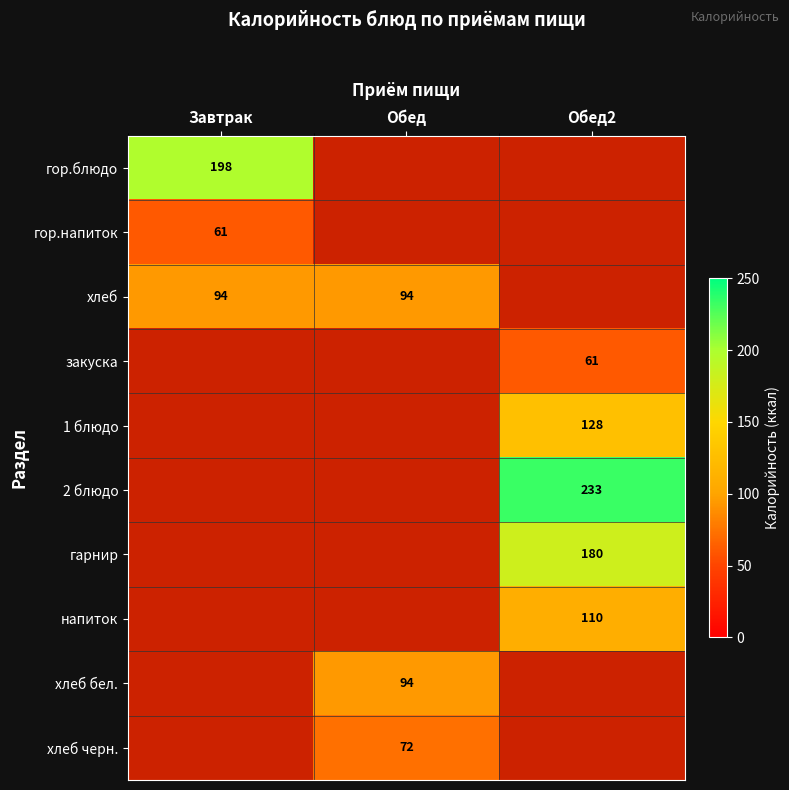

How many series are shown in this chart?

10